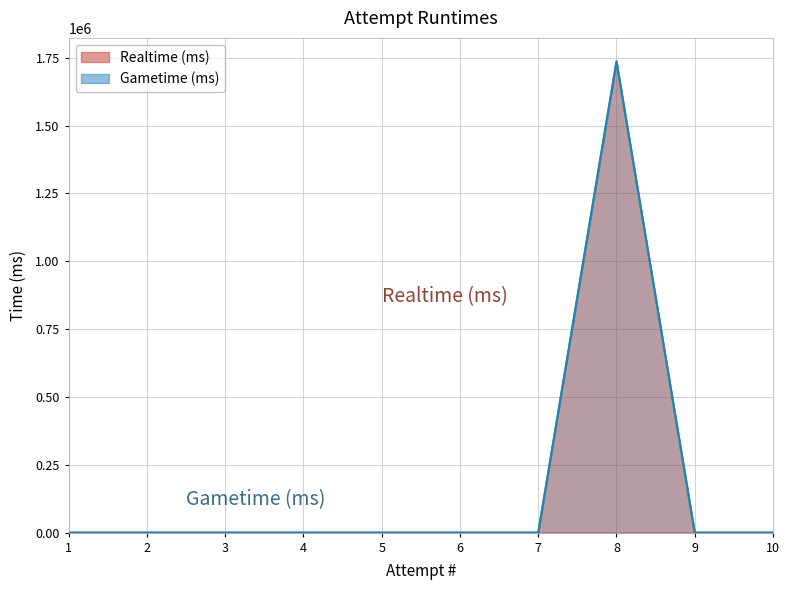

At how many categories does at least one series exceed 118033?

1